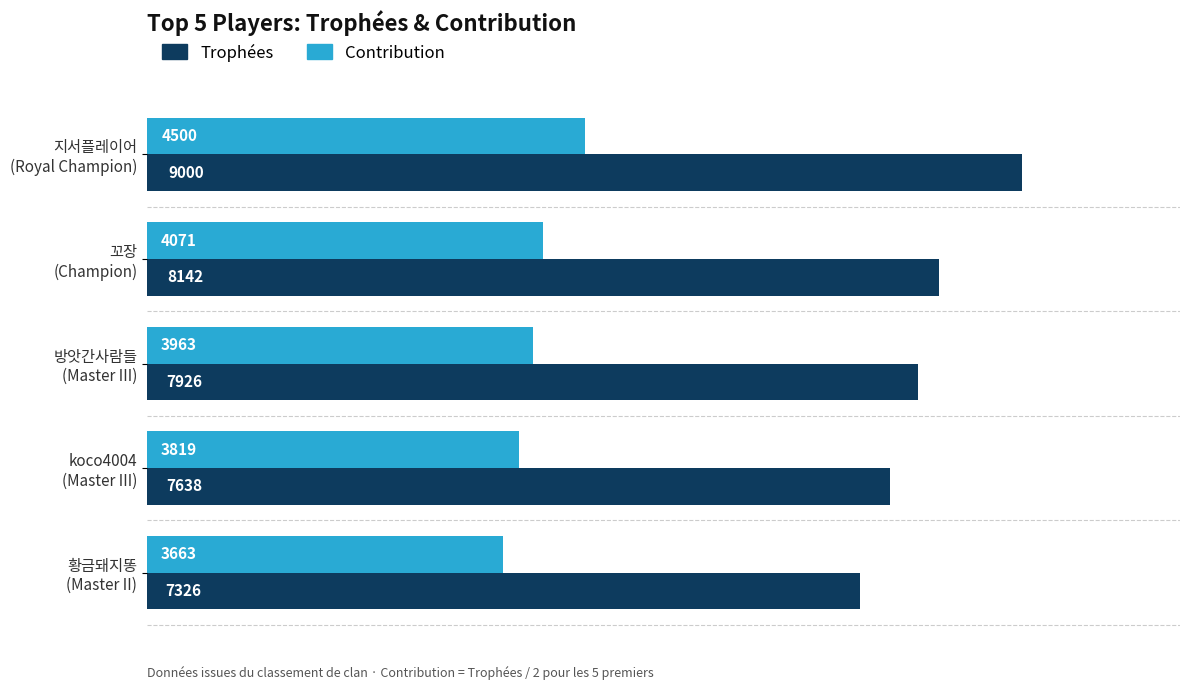

Which series has the largest total across all categories?

Trophées